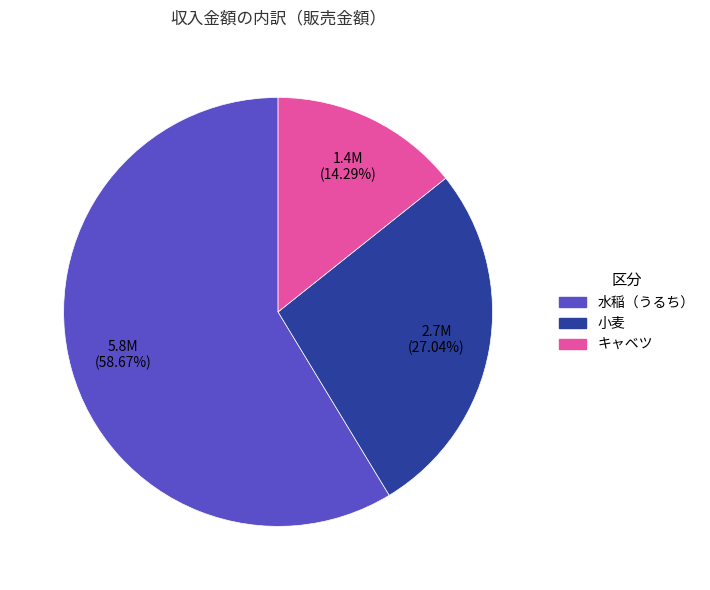

To the nearest percent, what is the difference between the 水稲（うるち） and キャベツ slice percentages?

44%